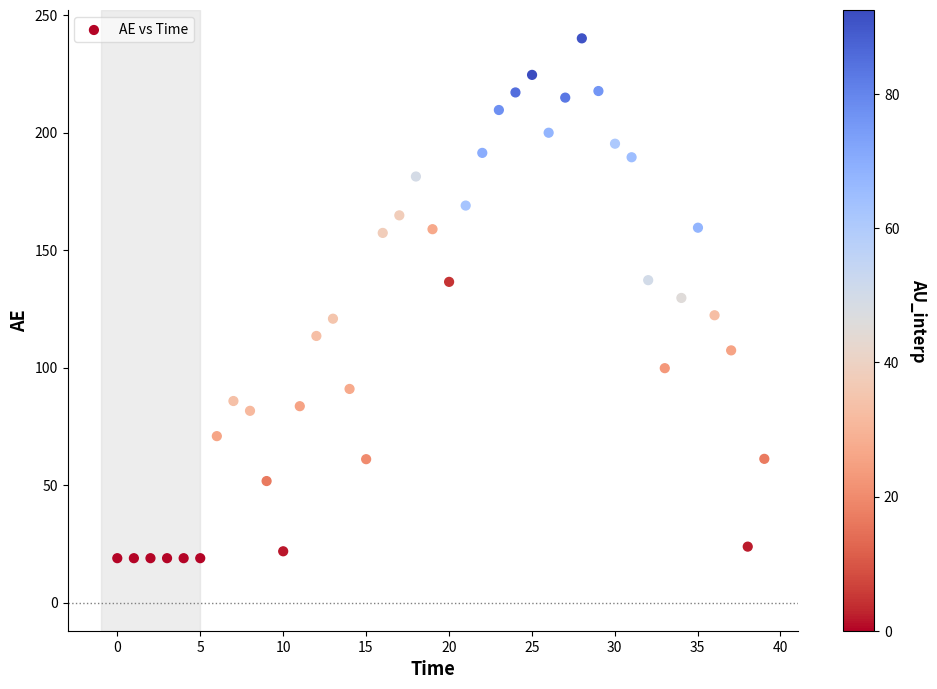

What is the range of X values (max minus min)?

39.0